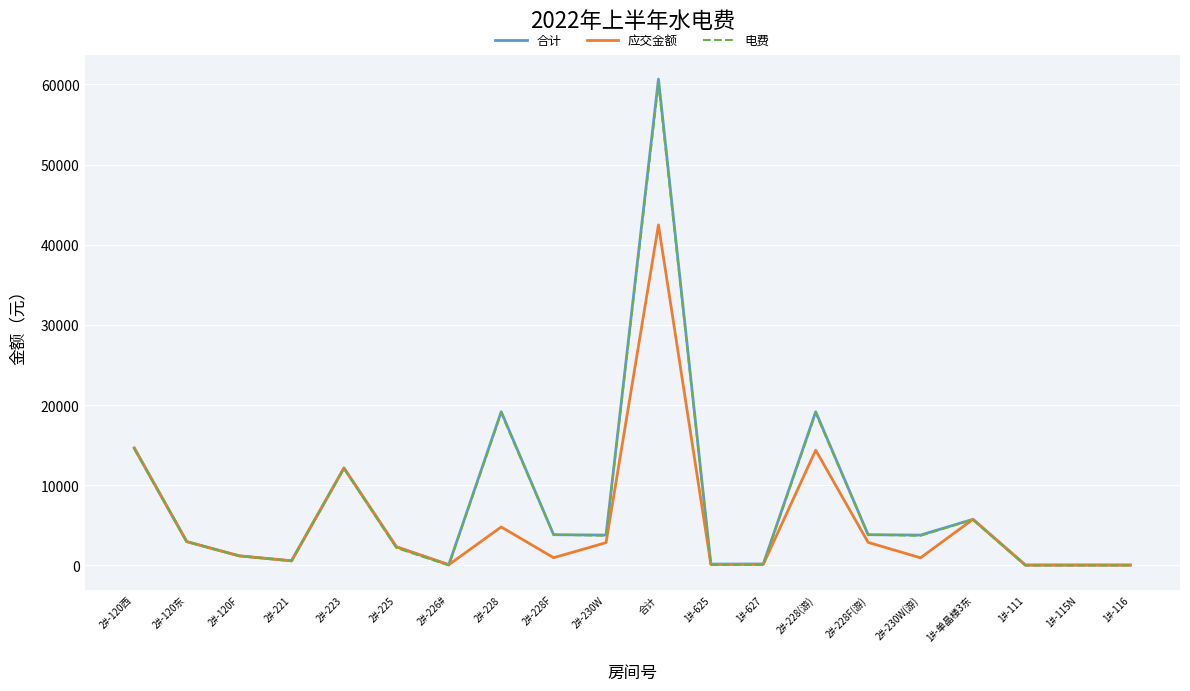

Which series has the widest spread of values?

合计